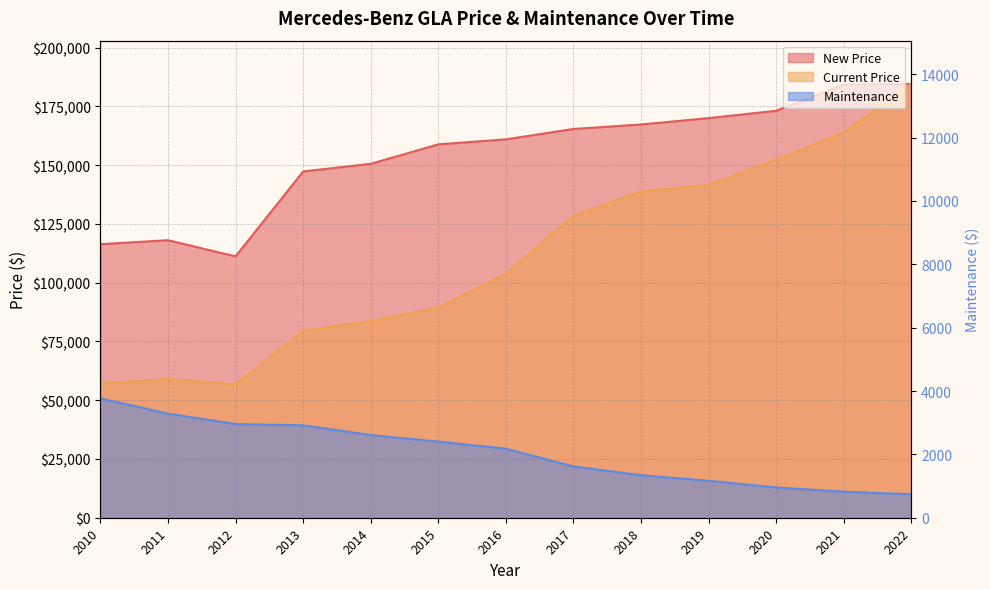

What is the maximum value shown in the chart?

184518